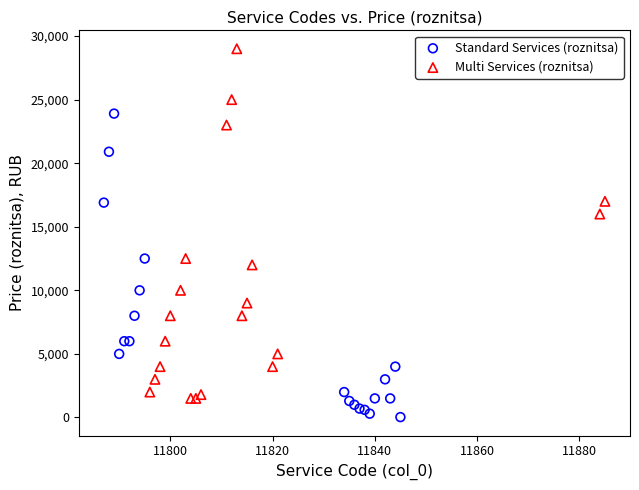

Which series has the largest Y range (max minus min)?

Multi Services (roznitsa)